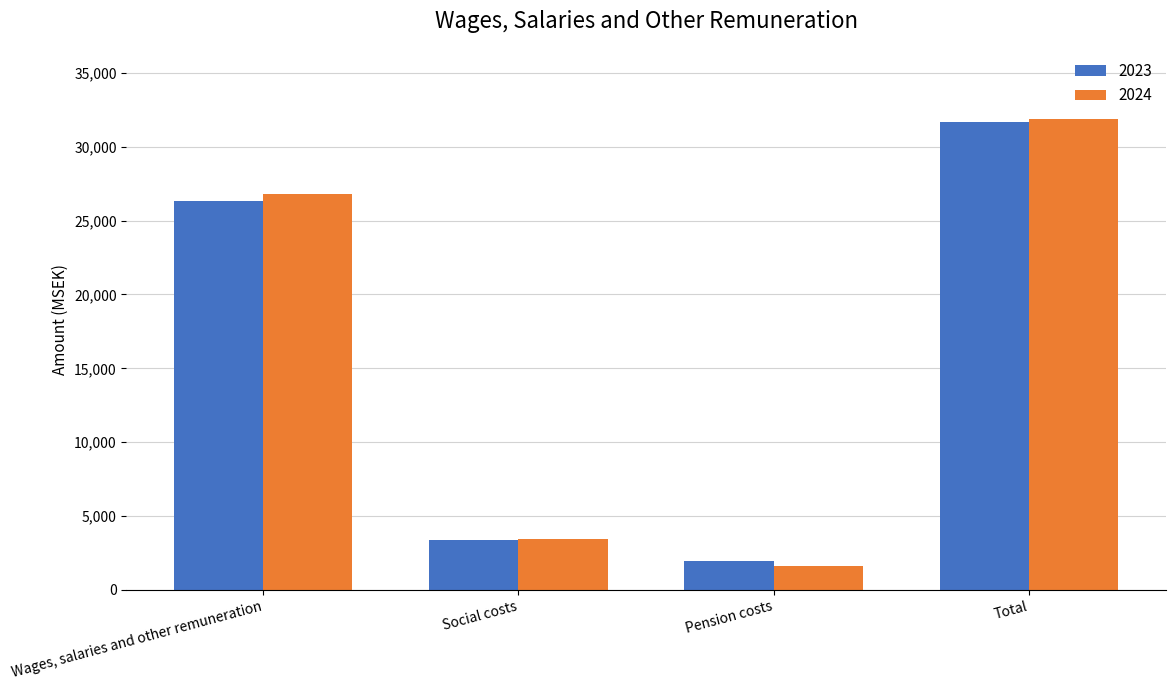

What is the average value of the 2024 series?

15925